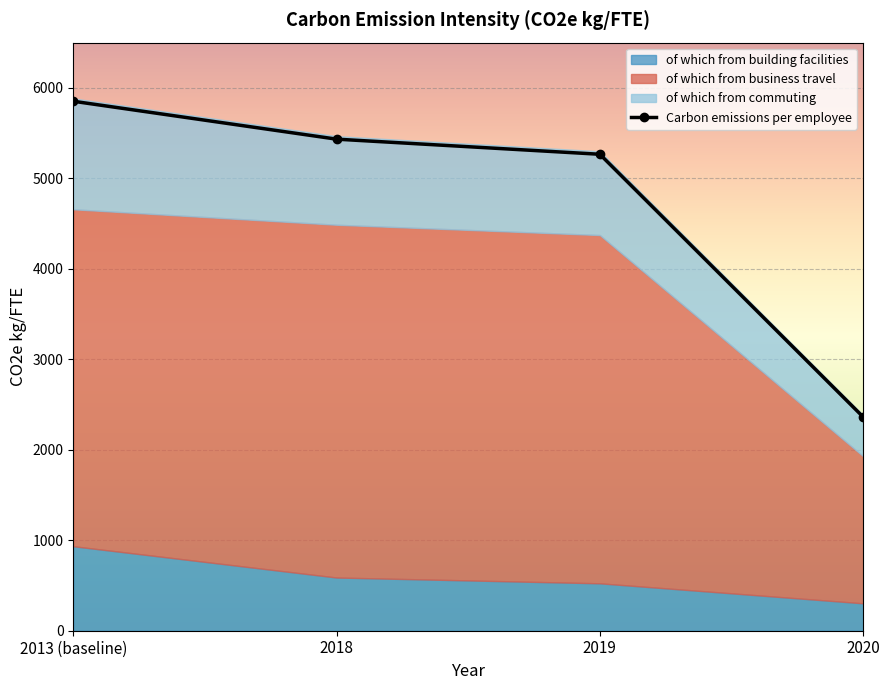

What is the difference between the second highest and second lowest values in the of which from business travel series?

125